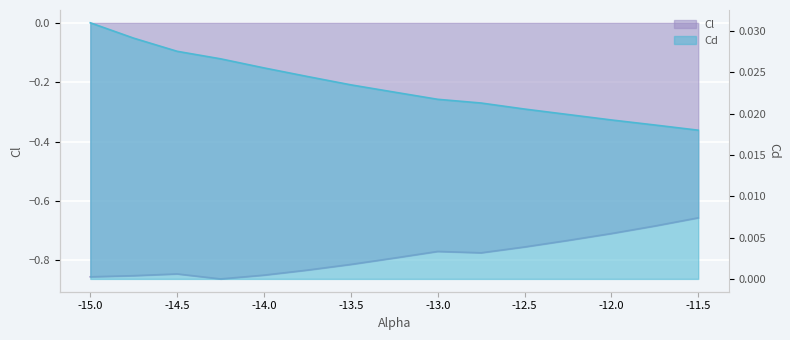

What is the total value across all series at -13.75?

-0.8